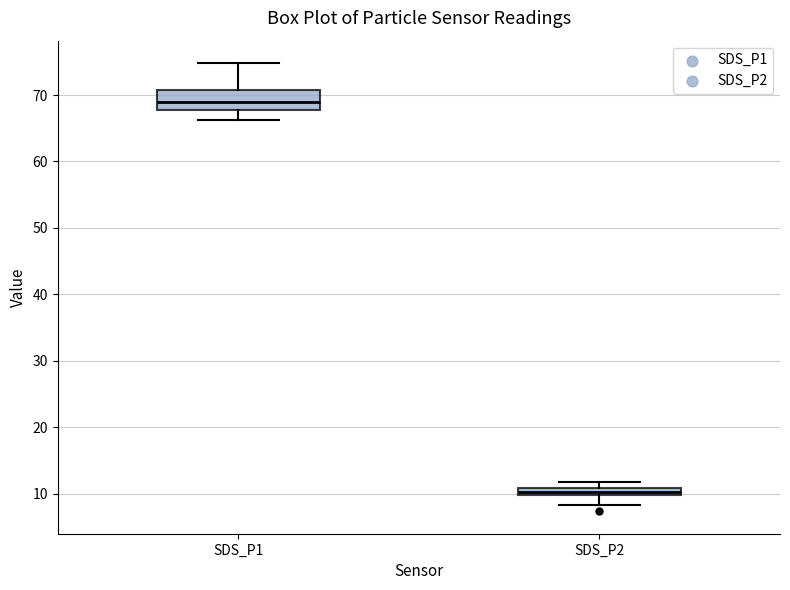

Comparing the boxes themselves (not the whiskers), which one is the tallest?

SDS_P1